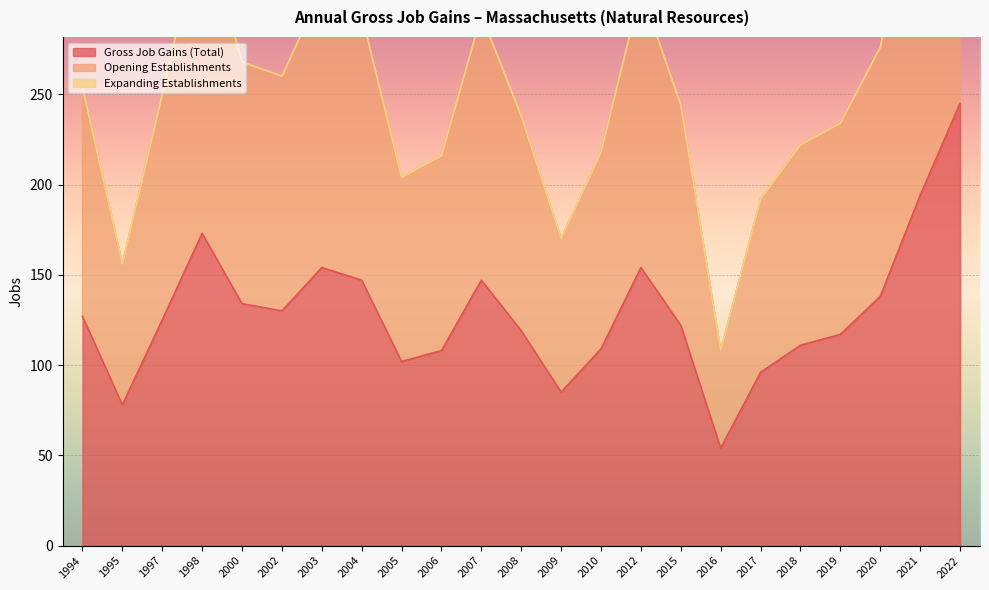

How many interior local valleys does the Gross Job Gains (Total) series have?

5